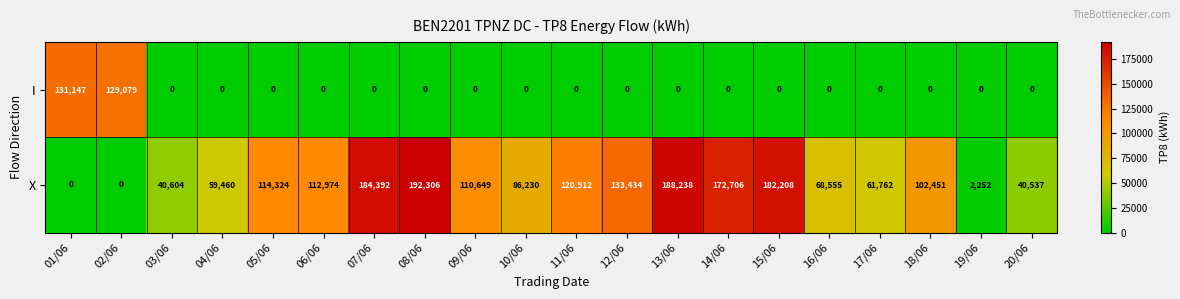

True or false: I has a value of -87311 at 11/06.

False